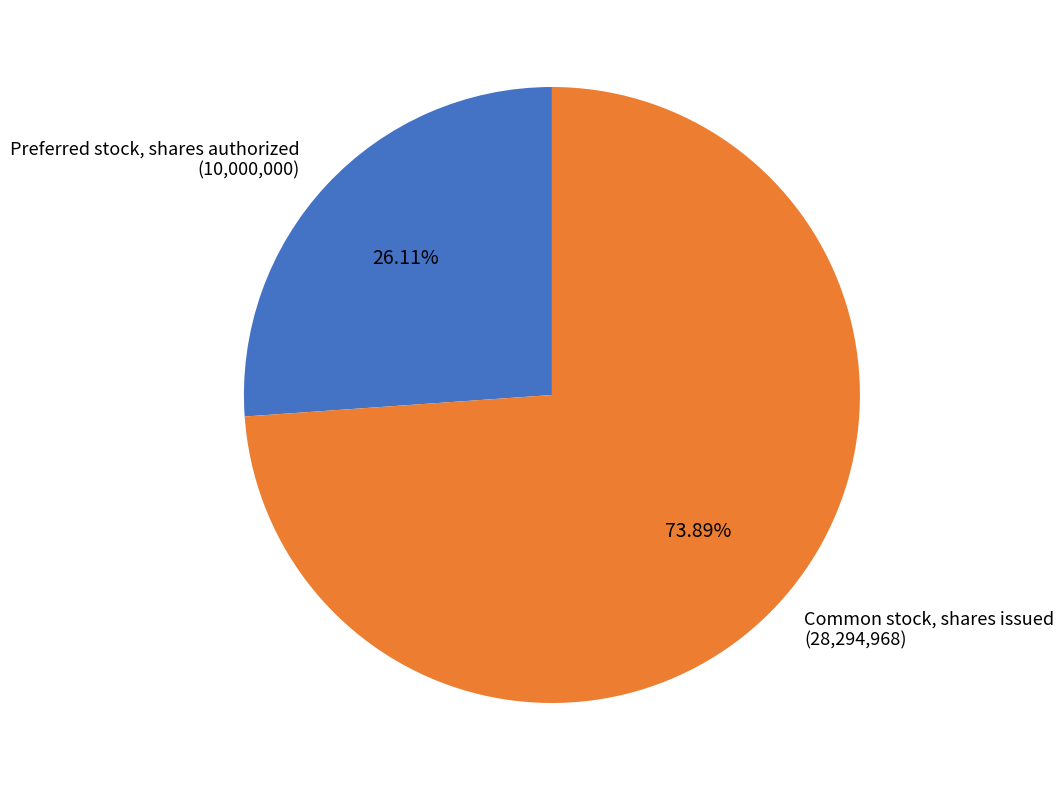

What percentage do Preferred stock, shares authorized and Common stock, shares issued together represent?

100.0%